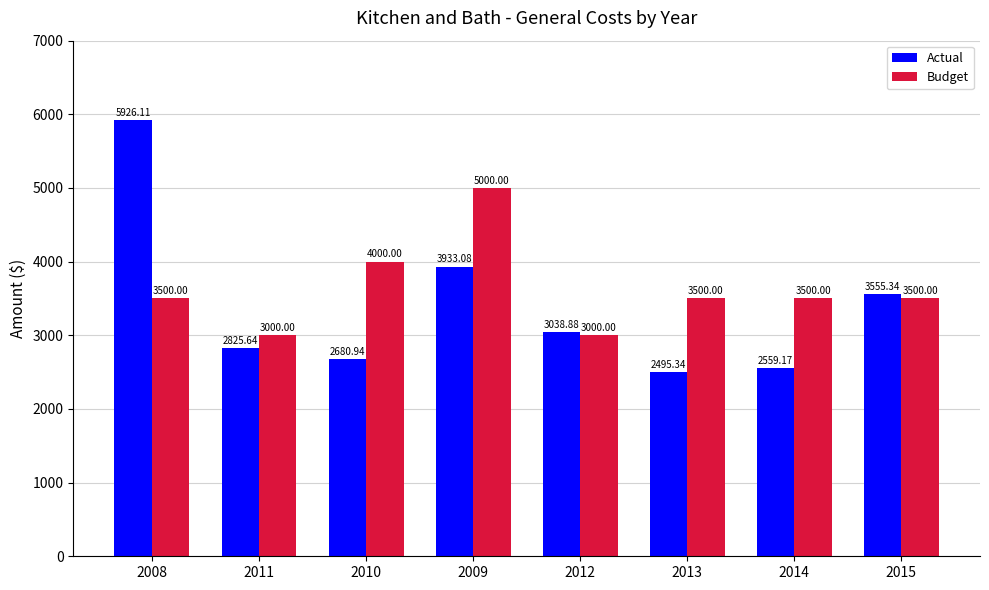

What are all the series names shown in the legend?

Actual, Budget